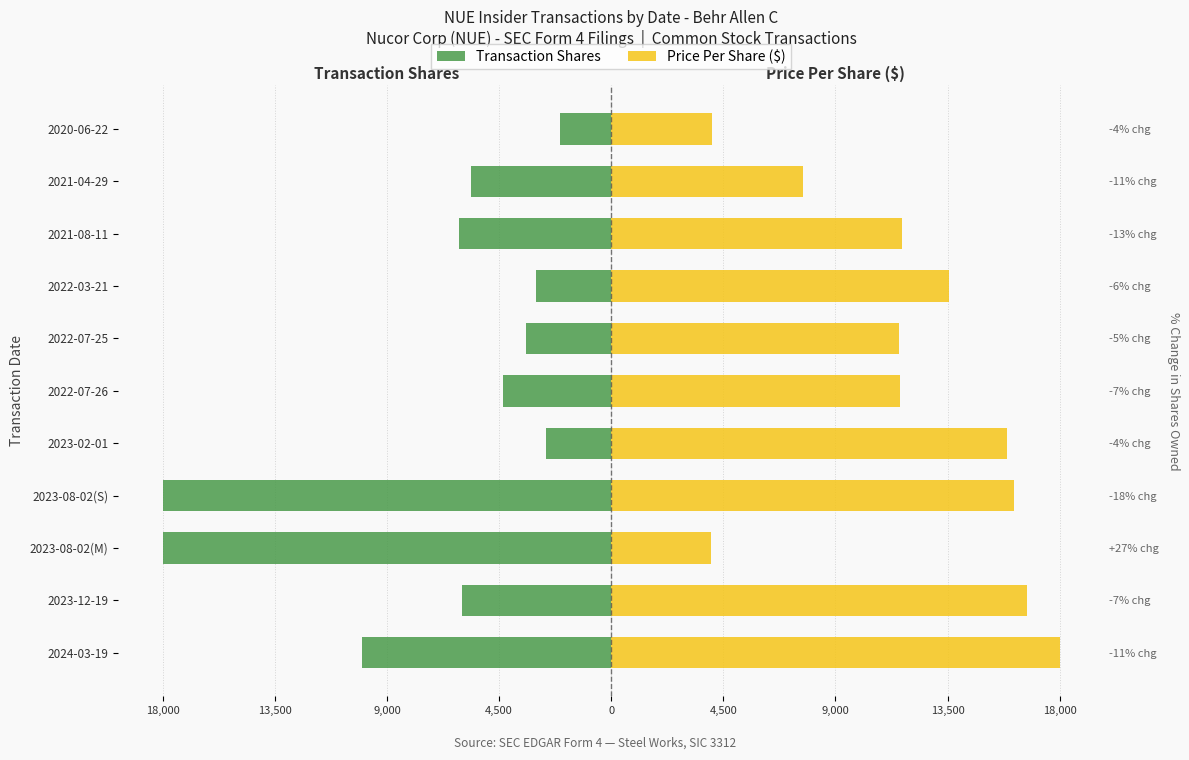

Rank the series by their maximum value, from highest to lowest.

Price Per Share ($), Transaction Shares